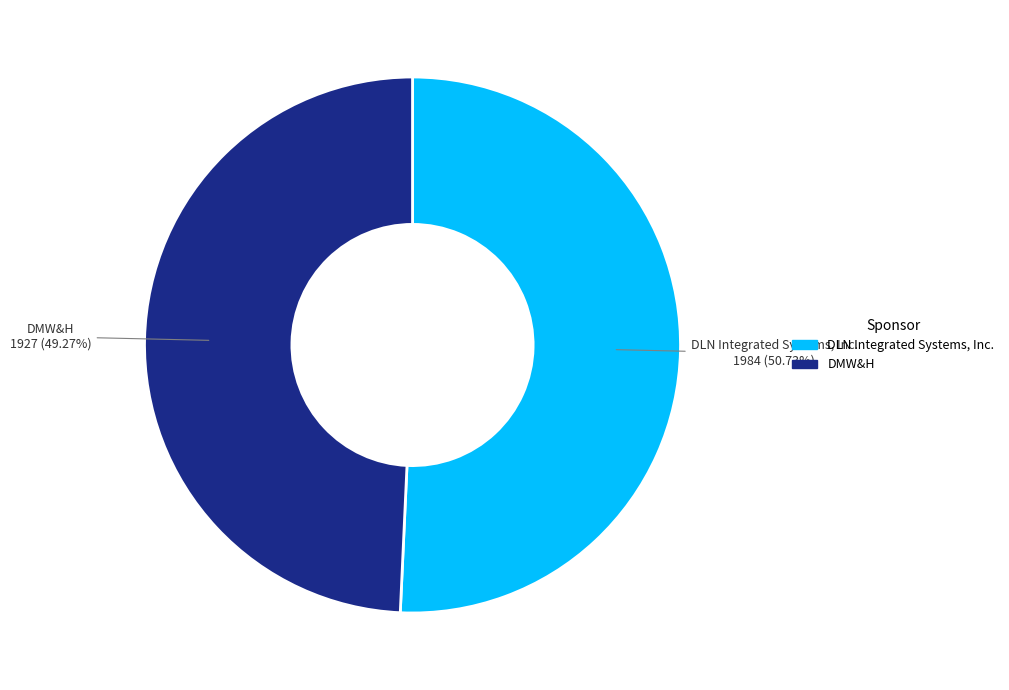

What is the largest slice in the pie chart?

DLN Integrated Systems, Inc.